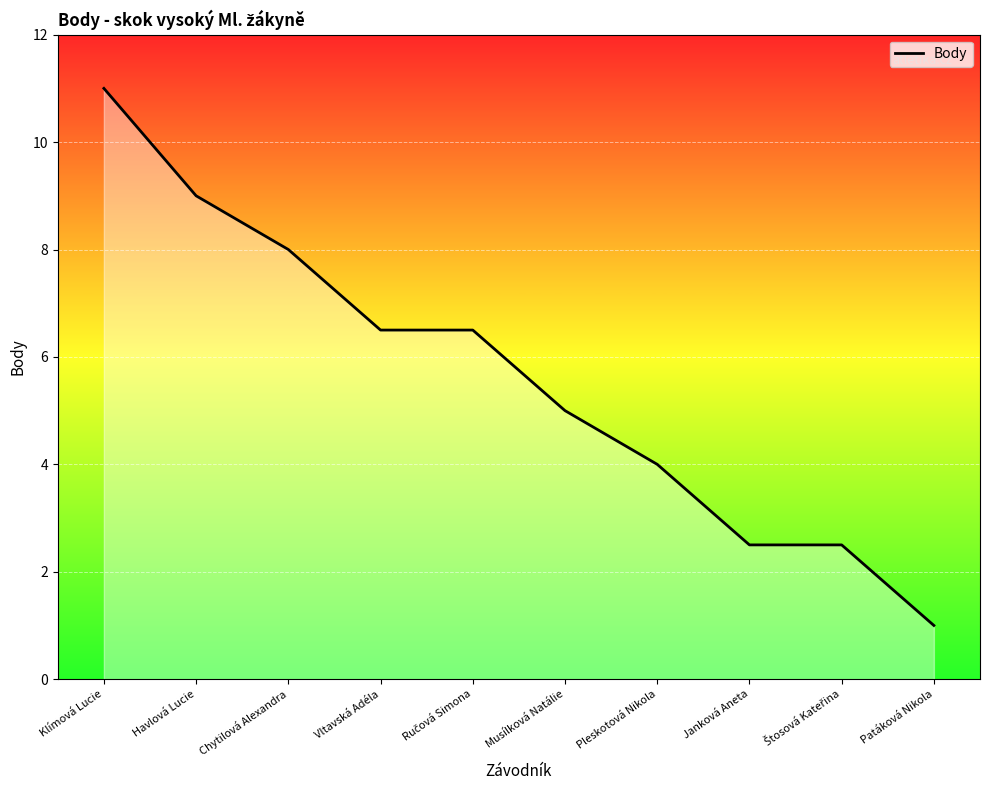

Read the value at Janková Aneta.

2.5